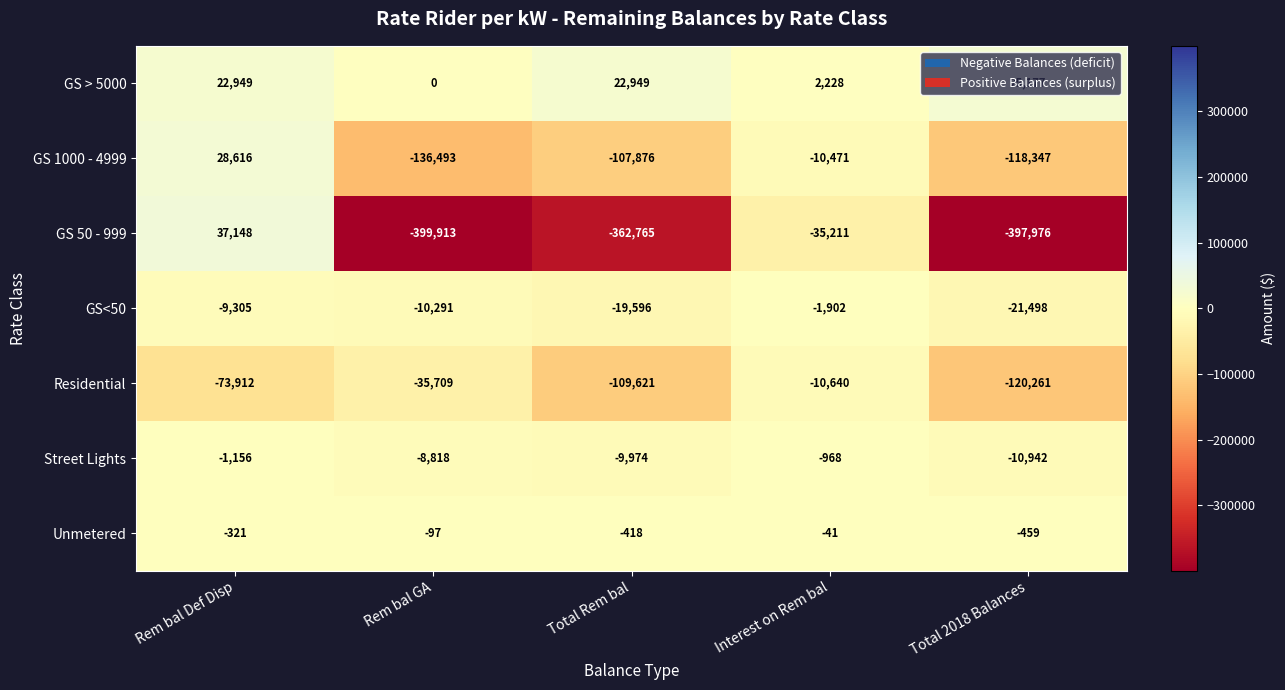

Between Interest on Rem bal and Total 2018 Balances, which series saw the biggest shift?

GS 50 - 999